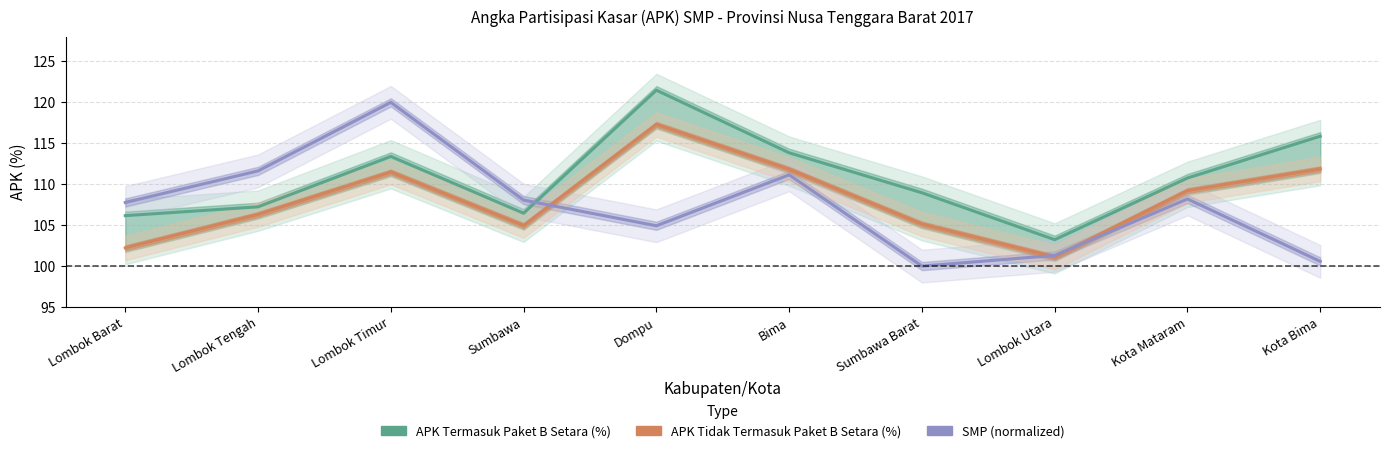

At how many categories does at least one series exceed 104?

9